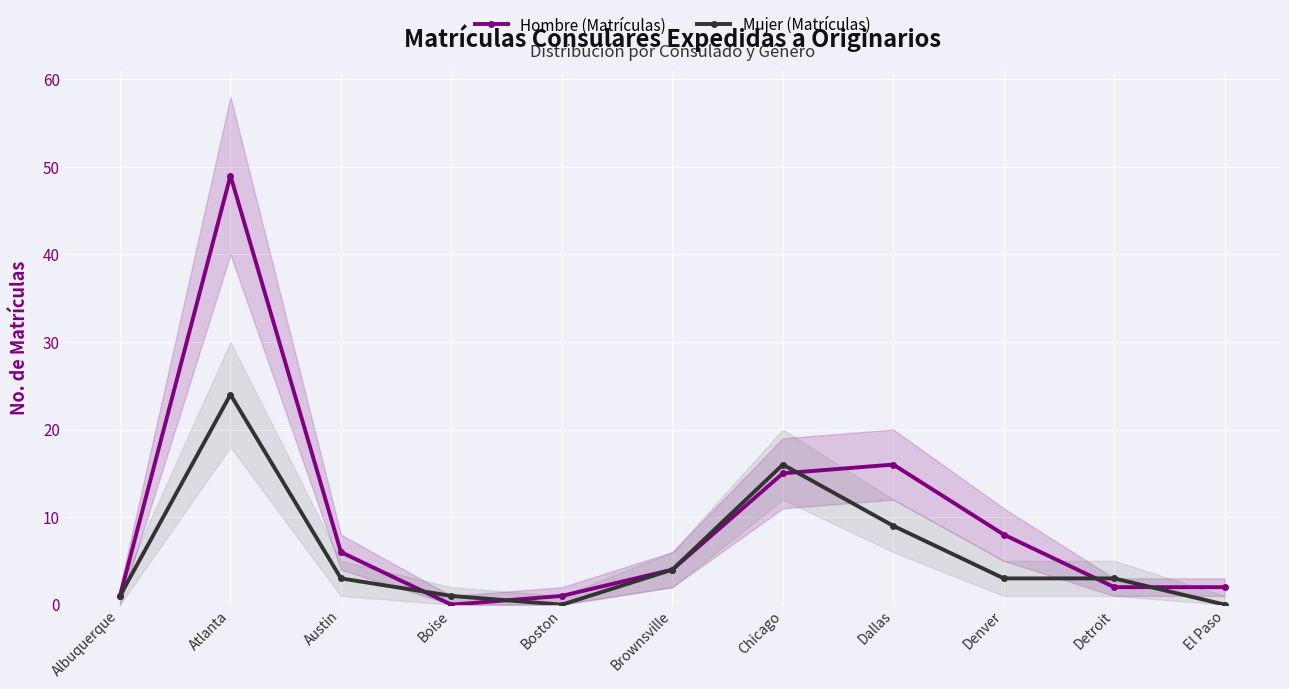

At which category does Mujer (Matrículas) reach its first local peak?

Atlanta